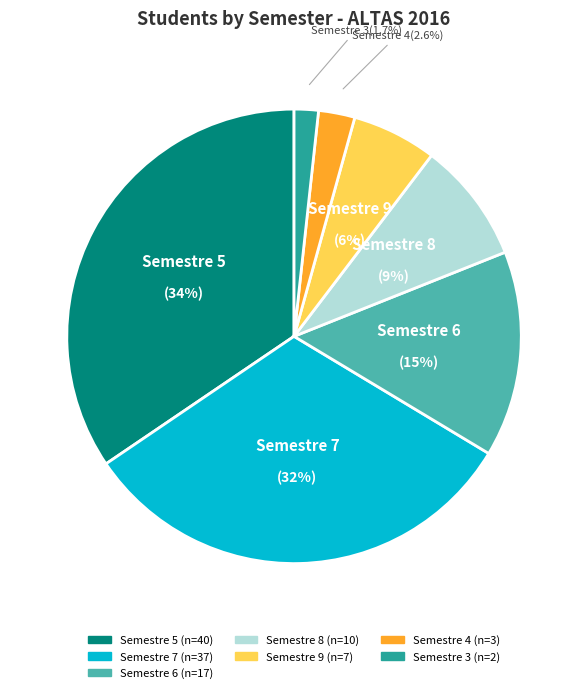

Which slice is the smallest?

Semestre 3